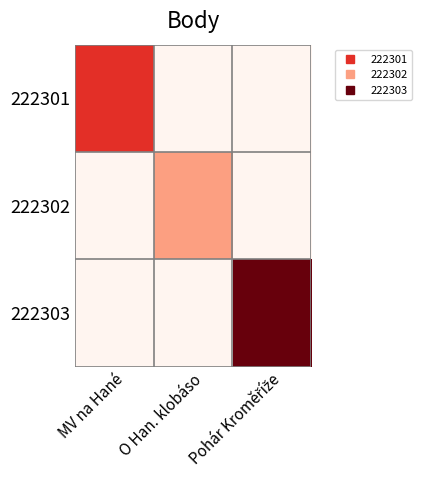

Which series has the largest total across all categories?

222303